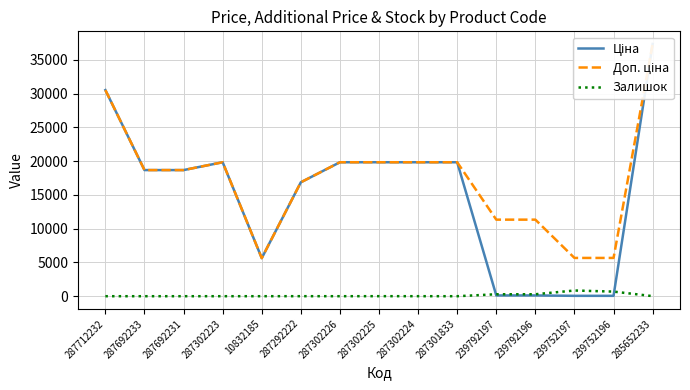

List the labels in order of Ціна value, largest first.

285652233, 287712232, 287302223, 287302226, 287302225, 287302224, 287301833, 287692233, 287692231, 287292222, 10832185, 239792197, 239792196, 239752197, 239752196